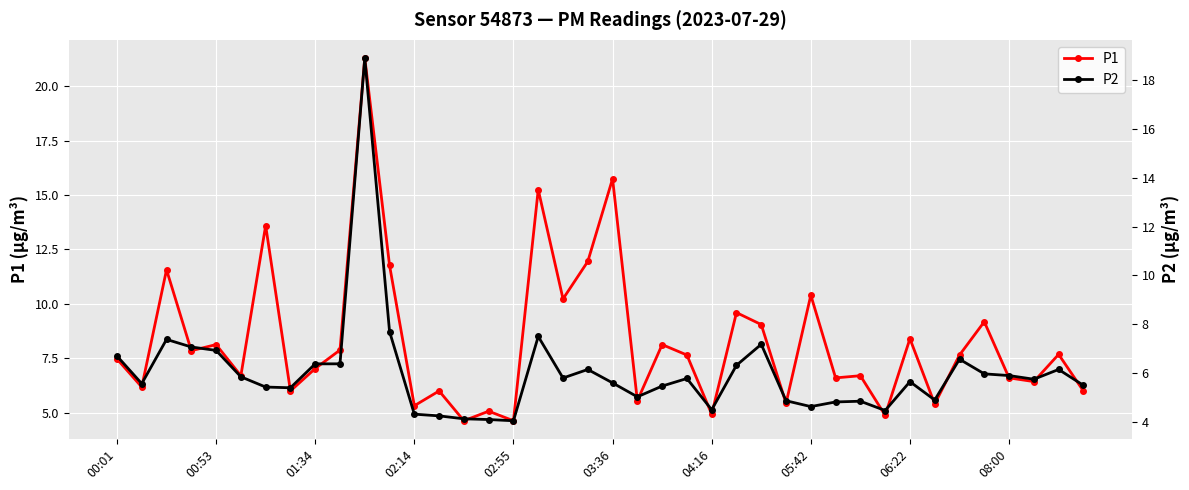

True or false: P2 and P1 intersect in this chart.

False